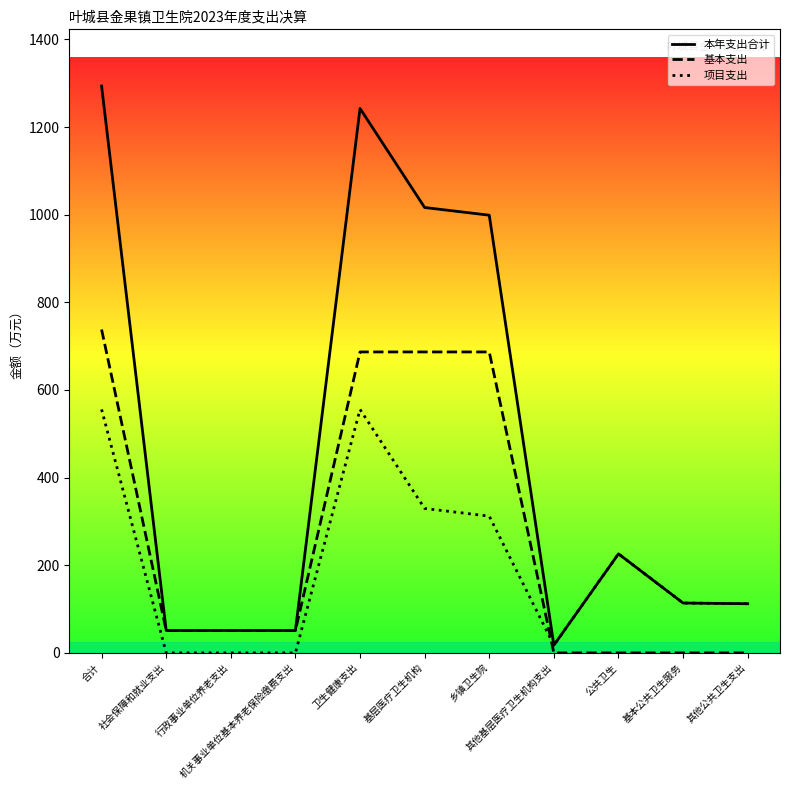

What is the spread (max minus min) of values at 乡镇卫生院?

686.8